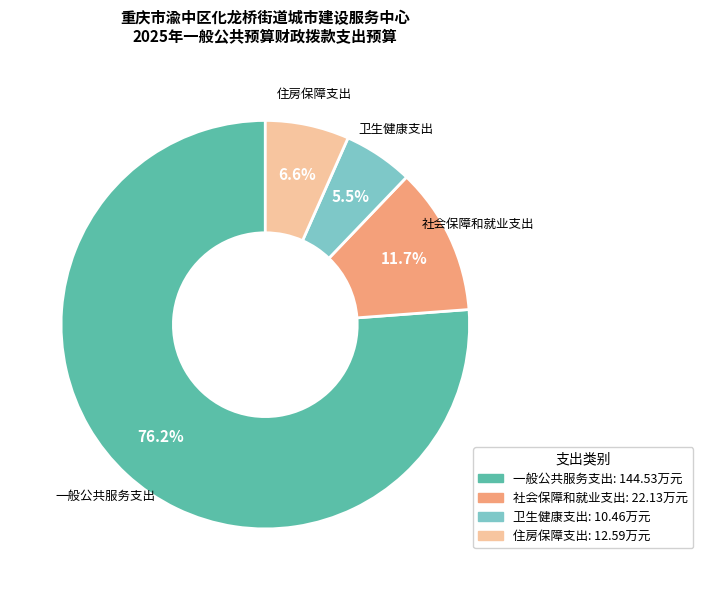

To the nearest percent, what is the combined percentage of 一般公共服务支出 and 住房保障支出?

83%